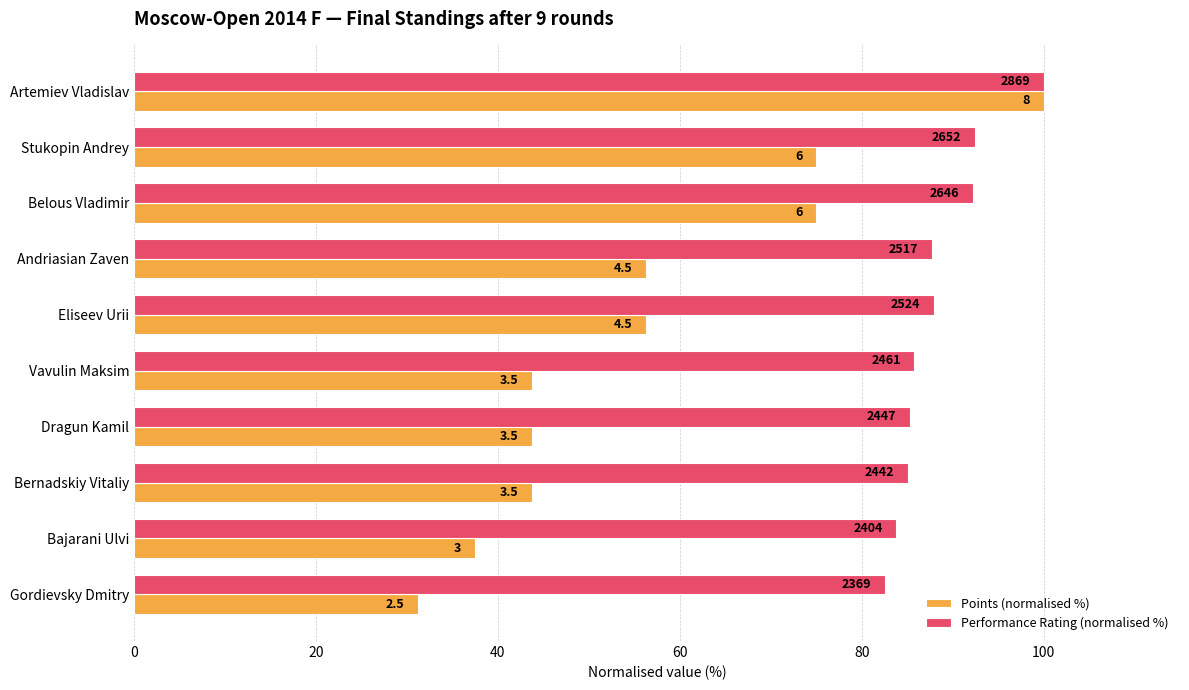

What are all the series names shown in the legend?

Points (normalised %), Performance Rating (normalised %)